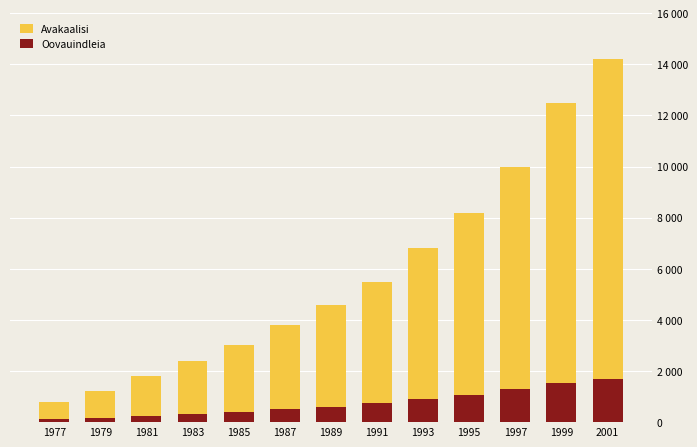

Reading right to left, what are all the values shown in this chart?

Avakaalisi: 14200	12500	10000	8200	6800	5500	4600	3800	3000	2400	1800	1200	800
Oovauindleia: 1700	1520	1280	1050	890	740	610	500	410	320	250	180	120